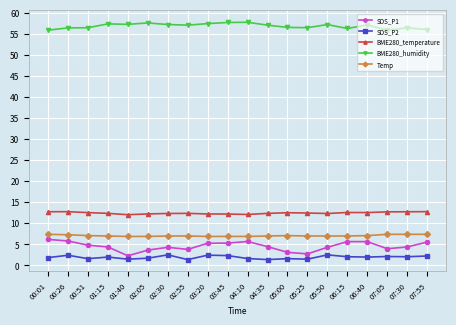

What is the sum of the Temp values at 07:30 and 02:55?

14.2